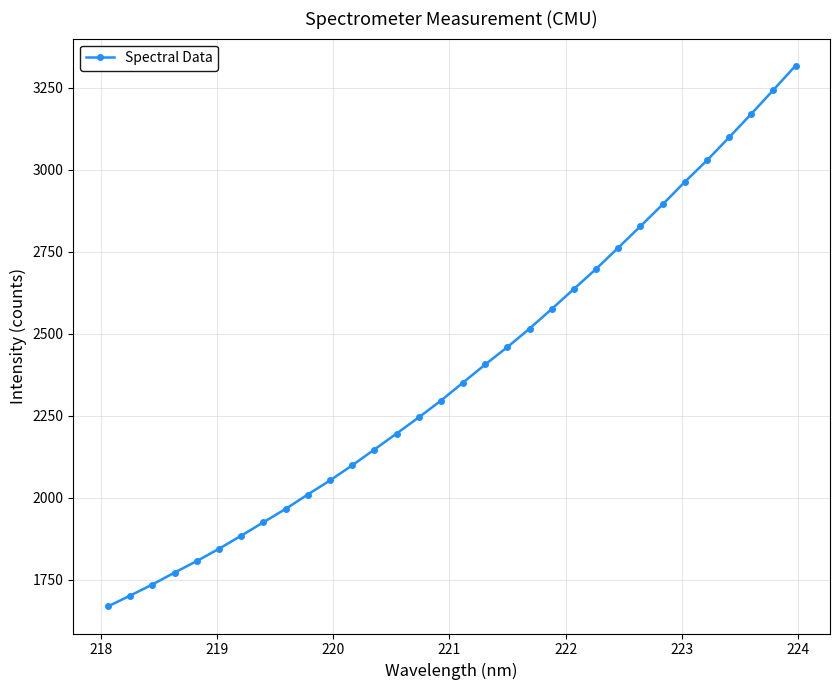

True or false: there are more than 2 points higher than both neighbors.

False